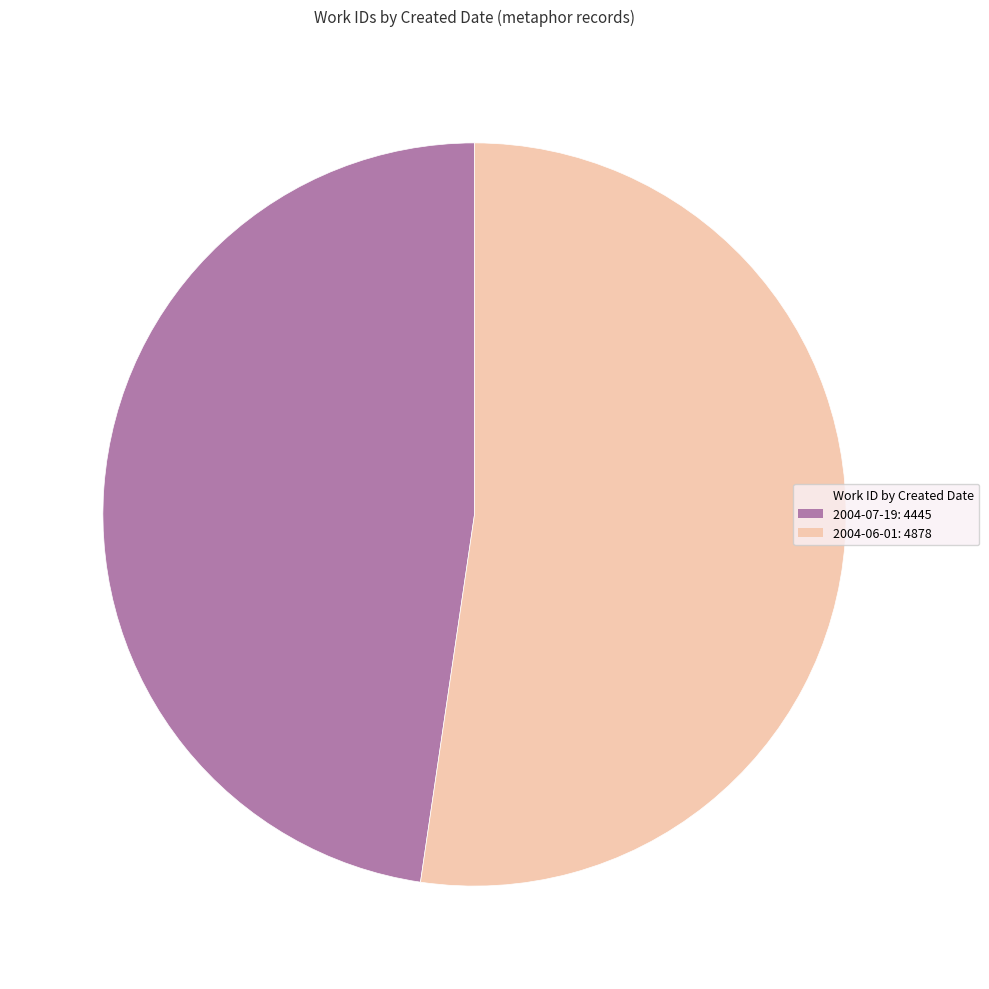

Is there any slice that represents more than half of the pie?

Yes